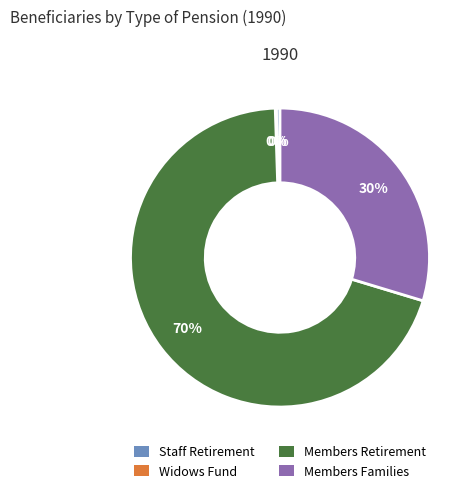

Is it true that Staff Retirement is 0% of the pie?

True